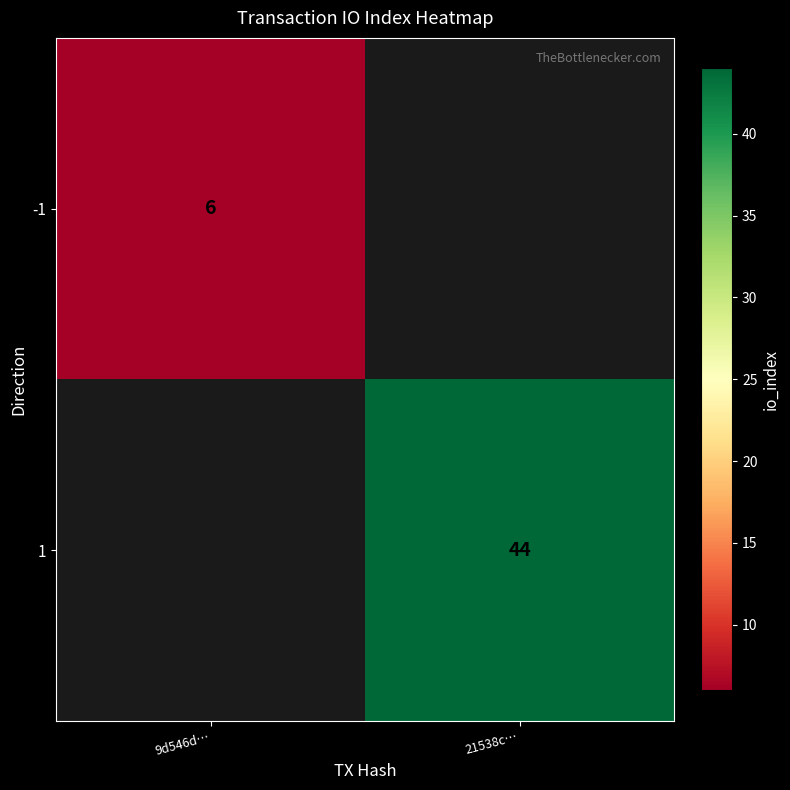

Which label corresponds to the largest value in the chart?

21538c…